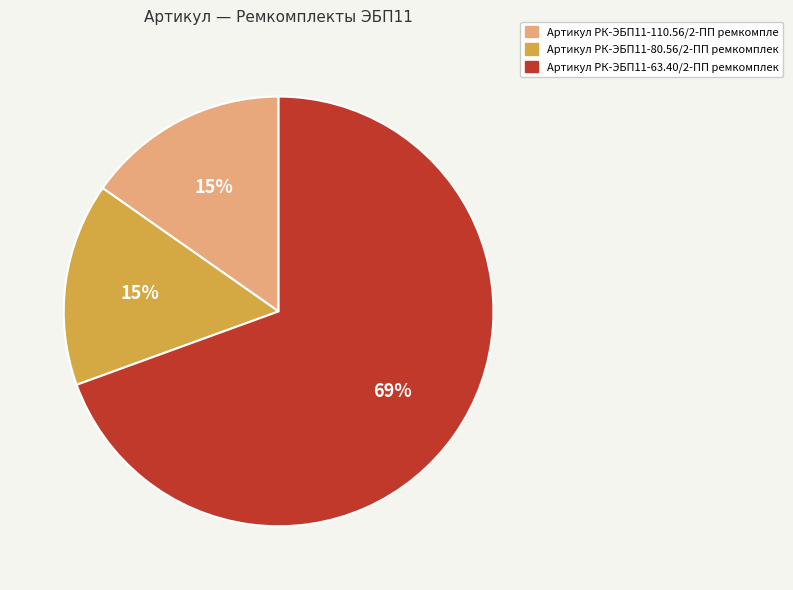

To the nearest percent, what is the average slice percentage?

33%